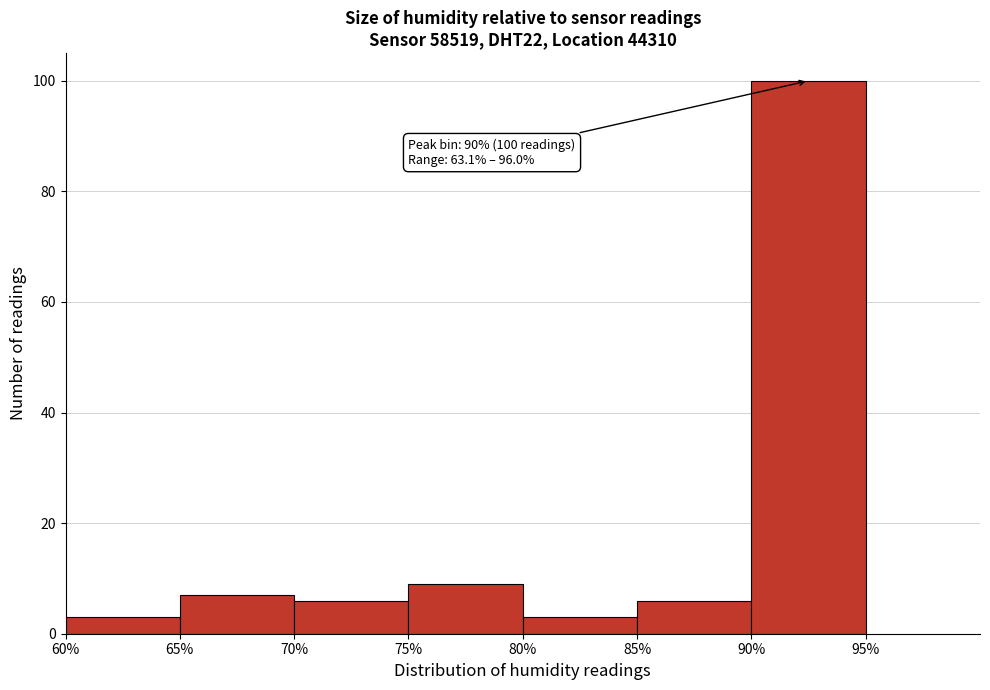

Over which range of the x-axis is the bar tallest?

90% to 95%